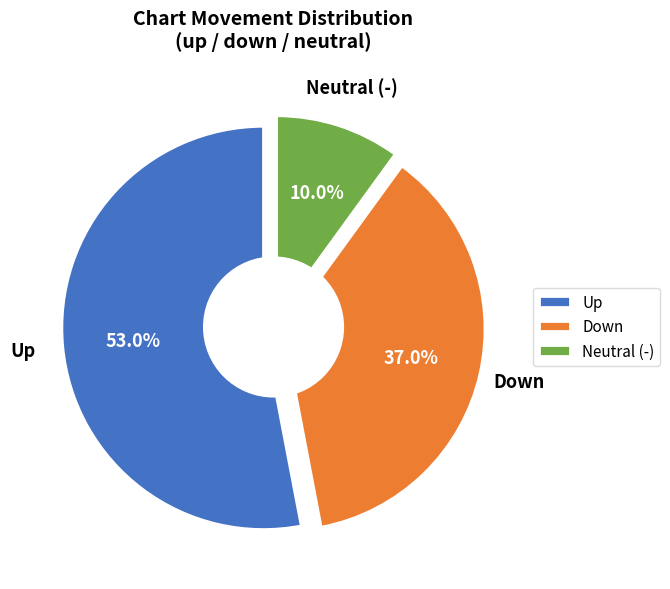

To the nearest percent, what is the difference between the - and down slice percentages?

27%